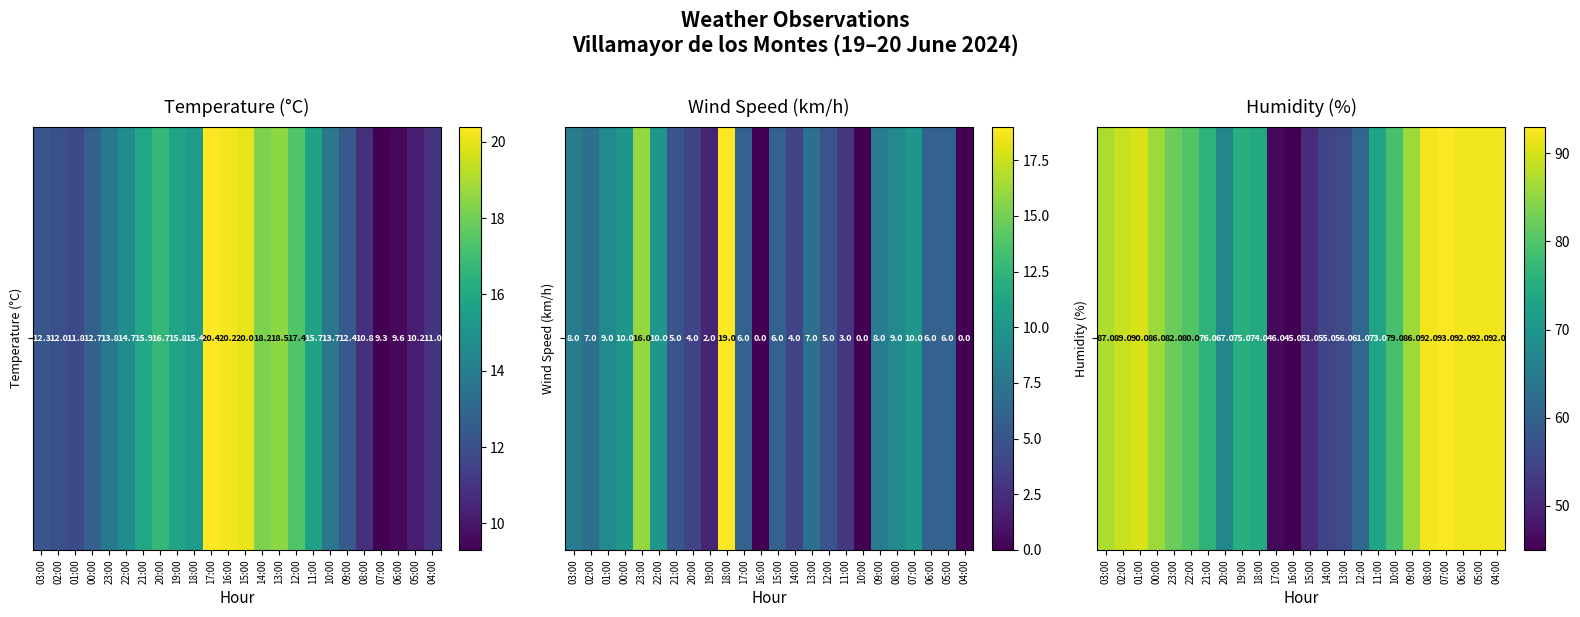

What is the difference between the second highest and minimum values?

47